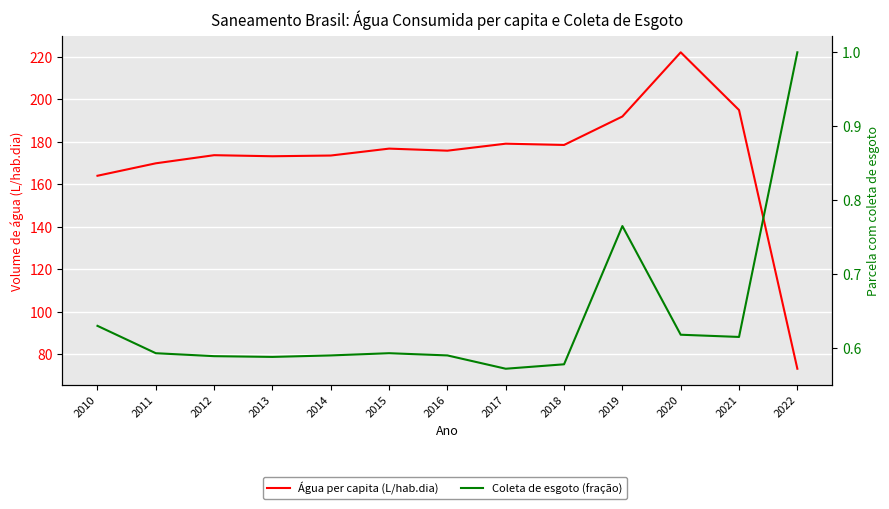

True or false: Parcela da população total que mora em área com coleta de esgoto has more than 1 interior local peaks.

True